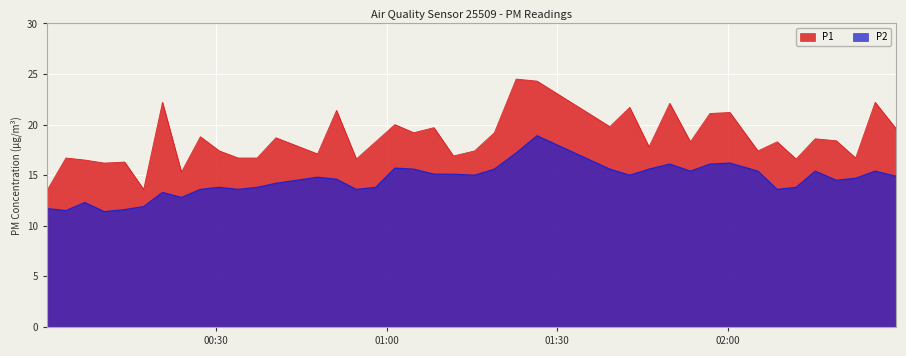

What is the minimum value shown in the chart?

11.4